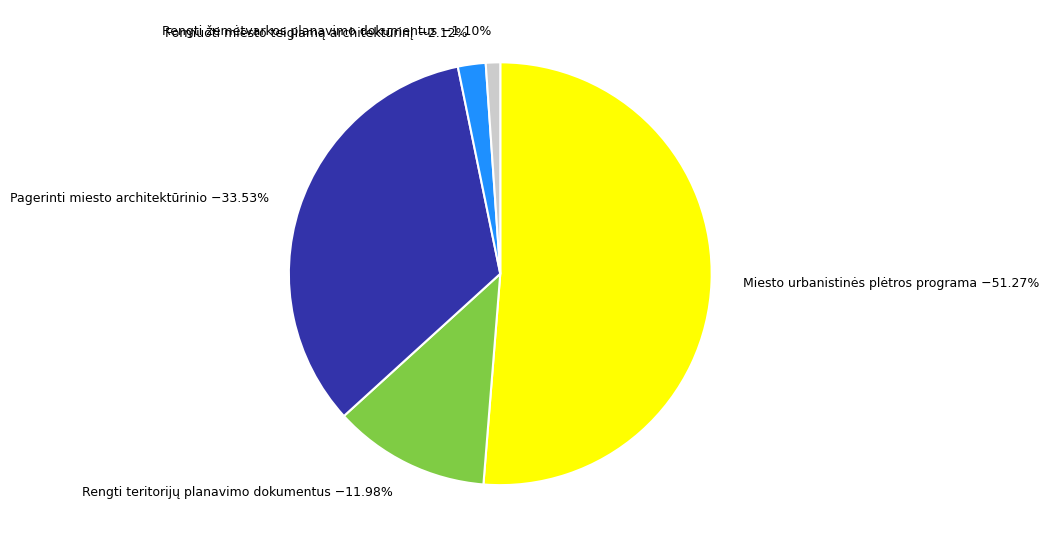

Approximately how many times larger is the value at Rengti teritorijų planavimo dokumentus compared to Formuoti miesto teigiamą architektūrinį?

5.7